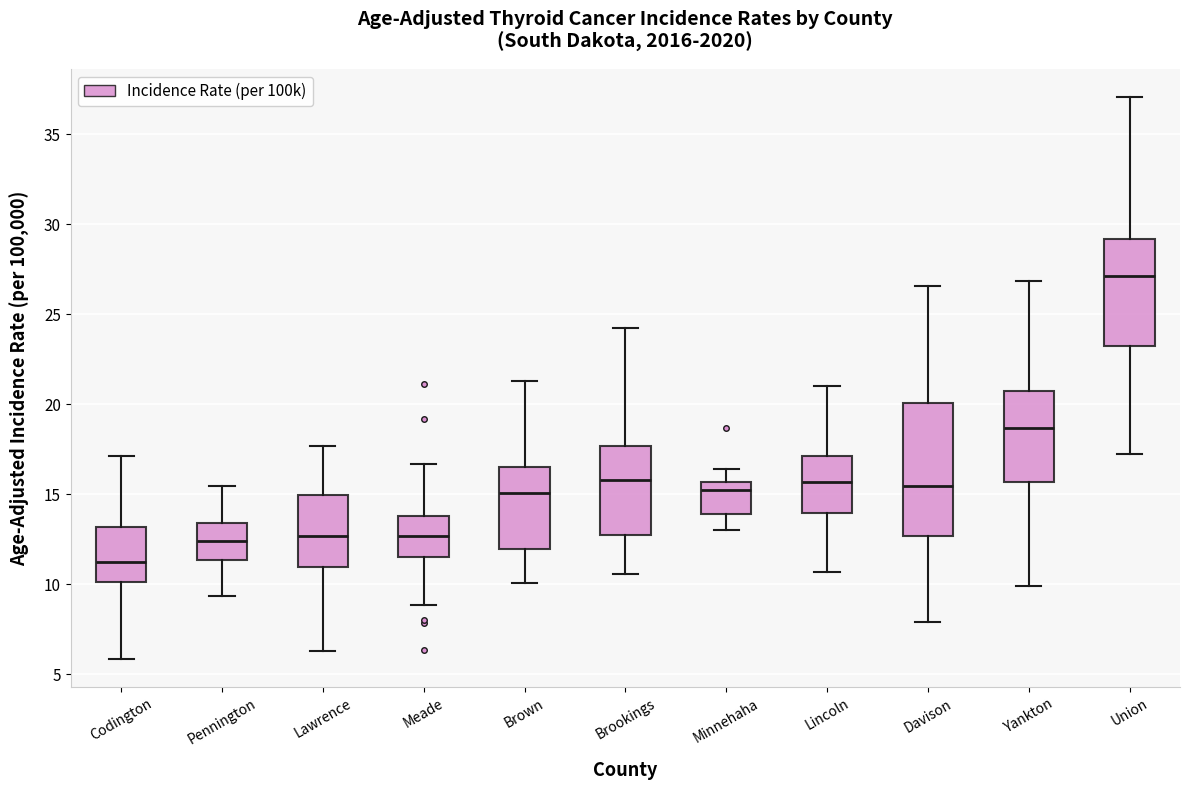

Which box is the tallest, from its lower edge to its upper edge?

Davison